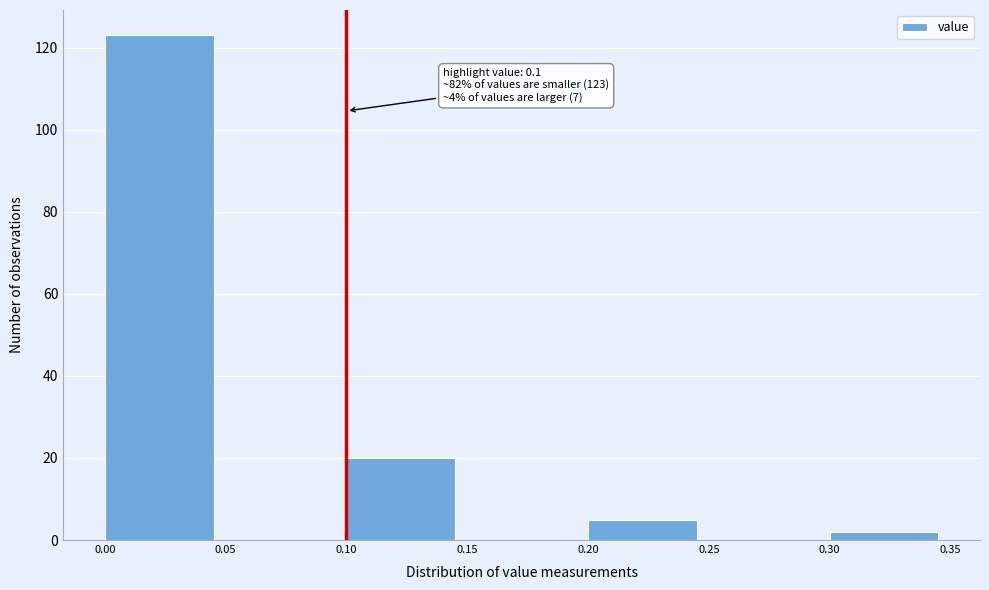

Which range on the x-axis has the tallest bar?

0.00 to 0.05